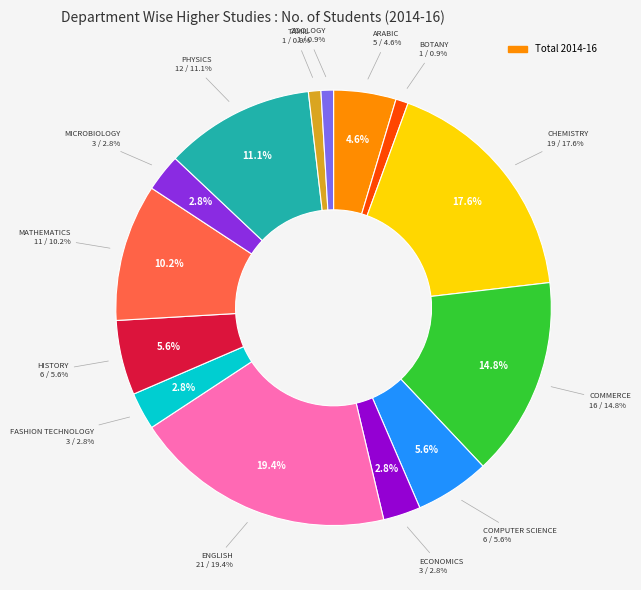

How many segments does this pie chart have?

14